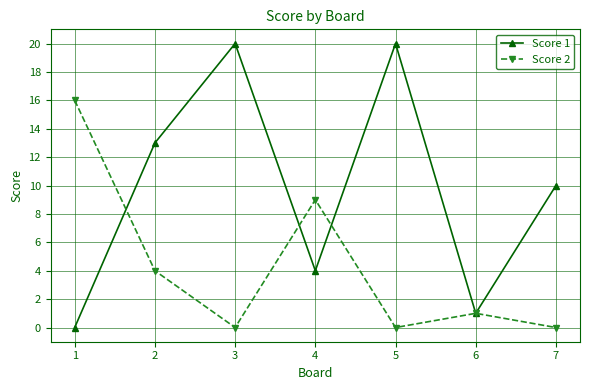

What is the difference between the maximum and minimum values in the Score 2 series?

16